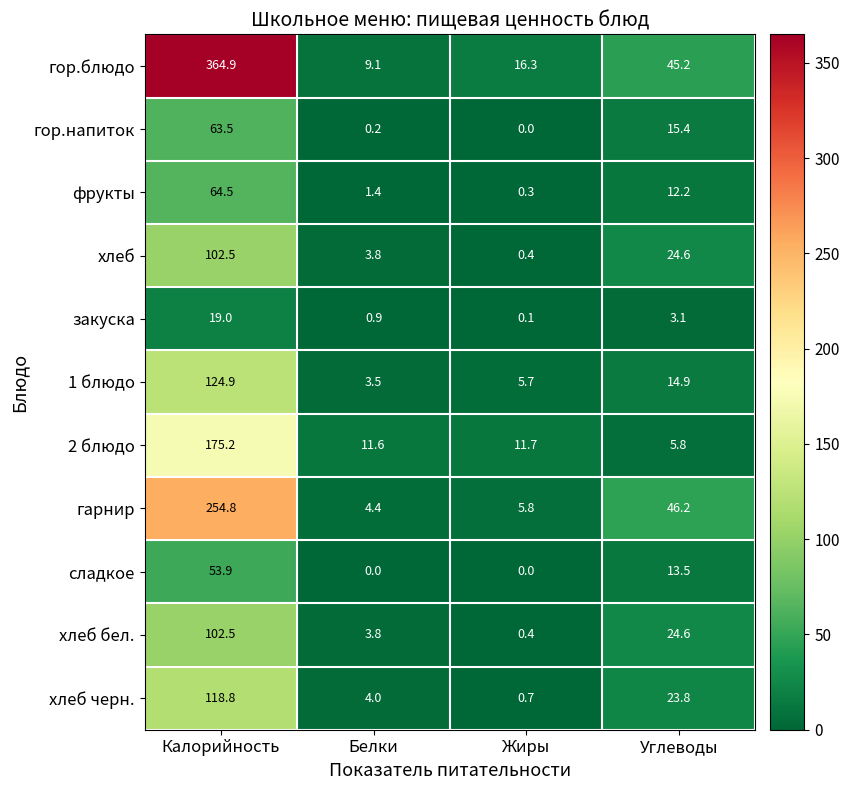

What is the difference between the maximum and minimum values in the хлеб бел. series?

102.1